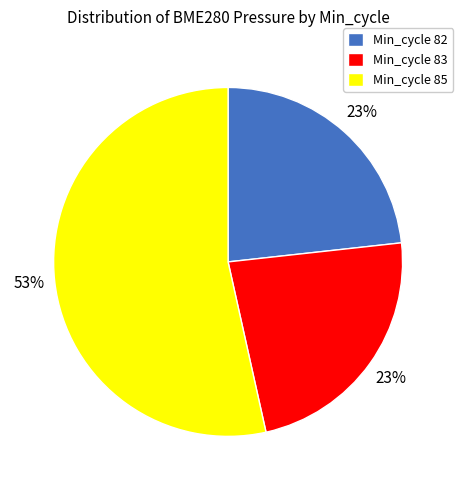

To the nearest percent, what is the average slice percentage?

33%